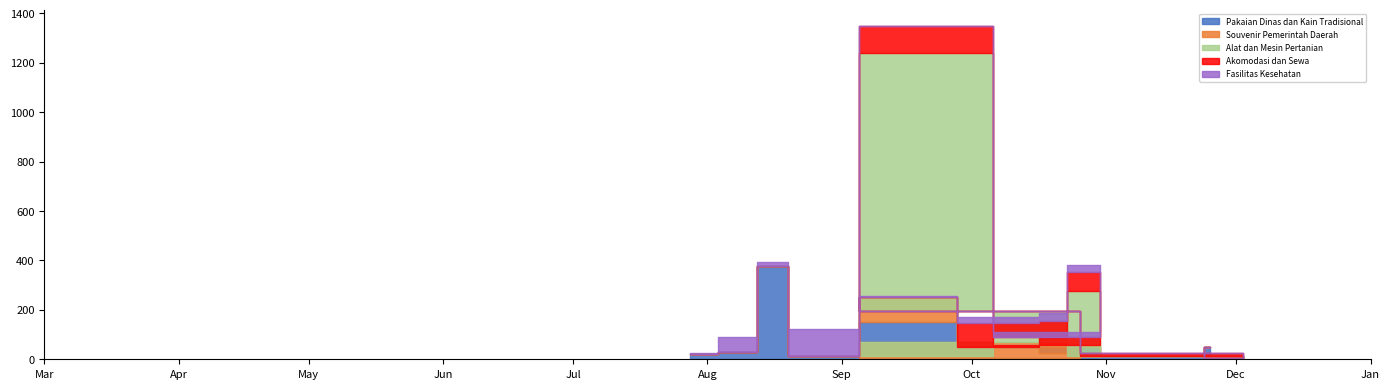

Reading right to left, what are all the values shown in this chart?

Pakaian Dinas dan Kain Tradisional: 2022-11-25=48140000	2022-11-22=5093000	2022-12-13=11800000	2022-09-08=3825000	2022-09-02=13442000	2022-11-09=48140000	2022-10-21=14400000	2022-10-25=25200000	2022-10-08=49478000	2022-09-17=152477000	2022-08-24=12000000	2022-08-15=379075000	2022-08-10=29000000	2022-07-28=19950000
Souvenir Pemerintah Daerah: 2022-11-25=0	2022-11-22=0	2022-12-13=0	2022-09-08=65000000	2022-09-02=0	2022-11-09=11100000	2022-10-21=0	2022-10-25=59375000	2022-10-08=0	2022-09-17=100000000	2022-08-24=0	2022-08-15=0	2022-08-10=0	2022-07-28=0
Alat dan Mesin Pertanian: 2022-11-25=0	2022-11-22=0	2022-12-13=0	2022-09-08=127000000	2022-09-02=1224682000	2022-11-09=0	2022-10-21=262118150	2022-10-25=0	2022-10-08=0	2022-09-17=0	2022-08-24=0	2022-08-15=0	2022-08-10=0	2022-07-28=0
Akomodasi dan Sewa: 2022-11-25=0	2022-11-22=0	2022-12-13=14750000	2022-09-08=0	2022-09-02=110000000	2022-11-09=30800000	2022-10-21=75920000	2022-10-25=70000000	2022-10-08=98000000	2022-09-17=0	2022-08-24=0	2022-08-15=0	2022-08-10=0	2022-07-28=0
Fasilitas Kesehatan: 2022-11-25=0	2022-11-22=0	2022-12-13=0	2022-09-08=0	2022-09-02=0	2022-11-09=21231000	2022-10-21=27720000	2022-10-25=34132505	2022-10-08=23680800	2022-09-17=2395750	2022-08-24=110389990	2022-08-15=15787200	2022-08-10=59935000	2022-07-28=6936000